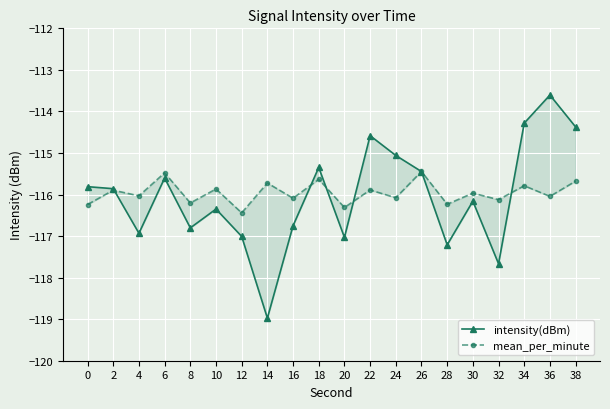

What is the difference between the maximum and minimum values in the mean_per_minute series?

1.0